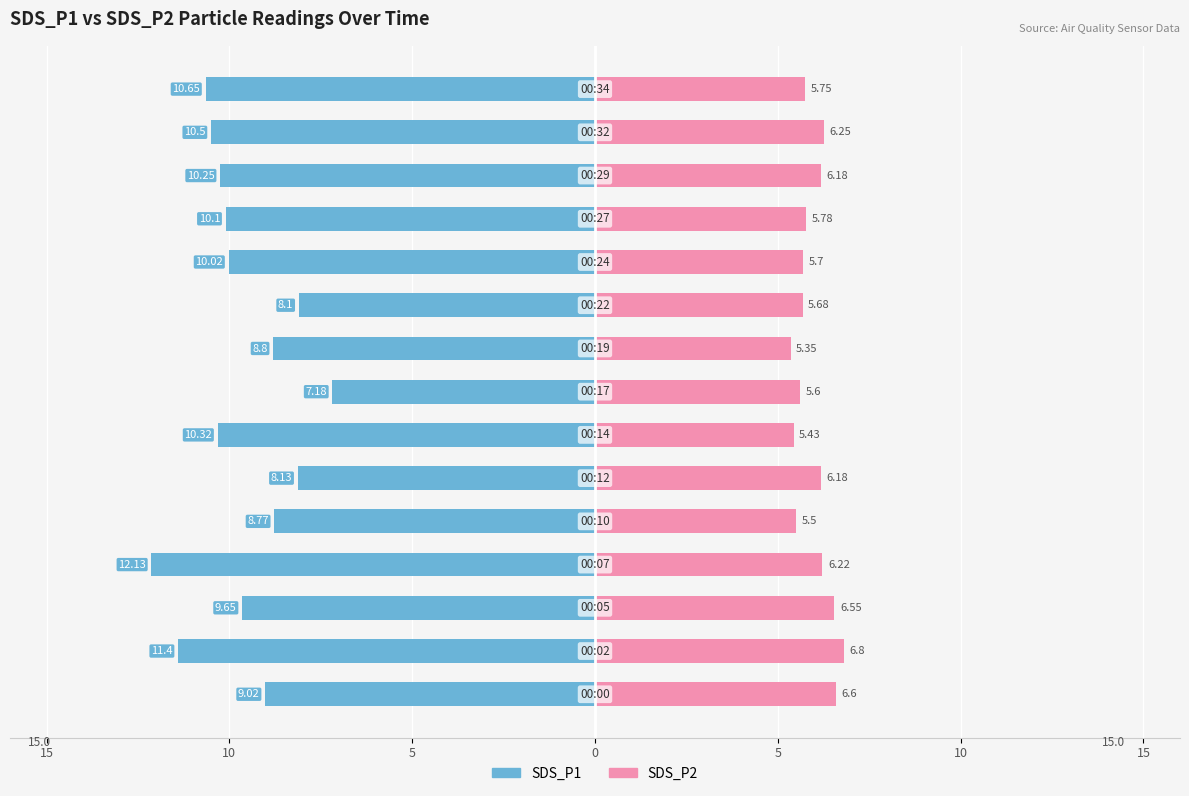

What are all the series names shown in the legend?

SDS_P1, SDS_P2